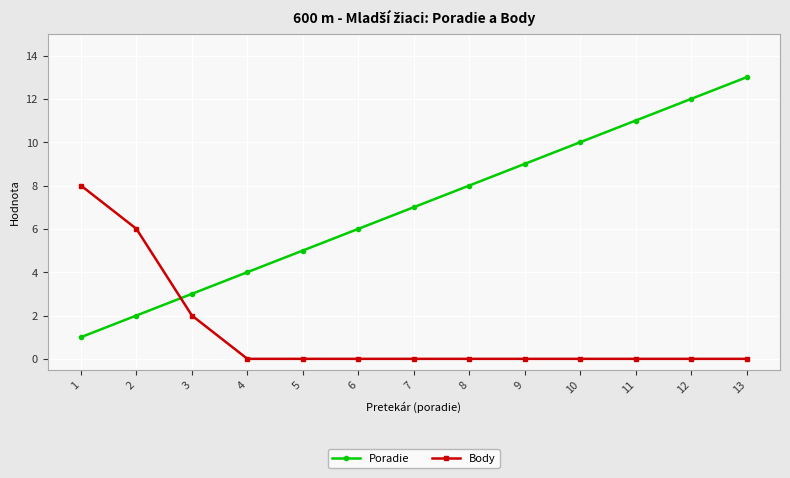

How many intersections are there between Body and Poradie?

1